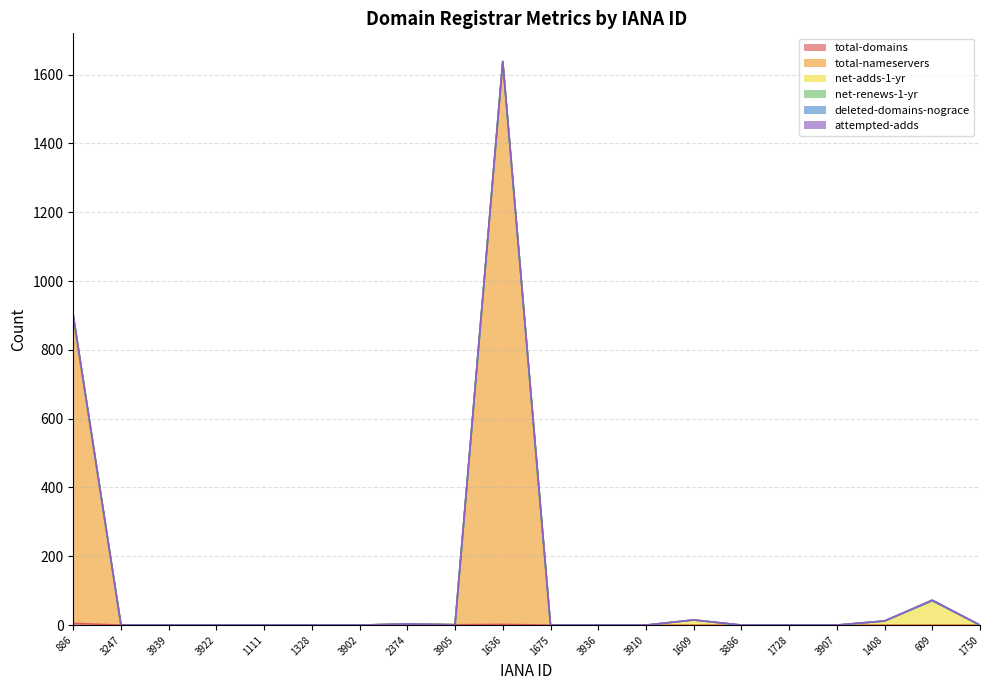

How many times do attempted-adds and net-renews-1-yr cross each other?

1